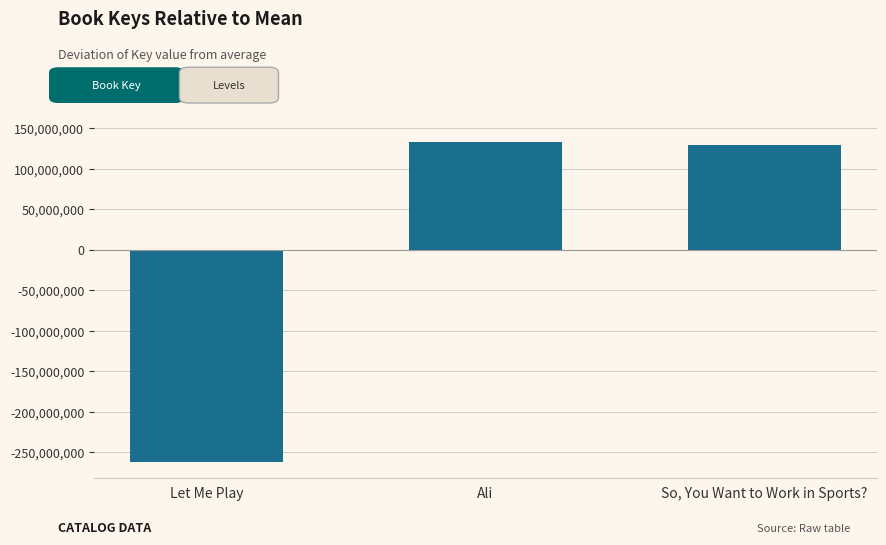

What is the smallest value displayed?

-262245356